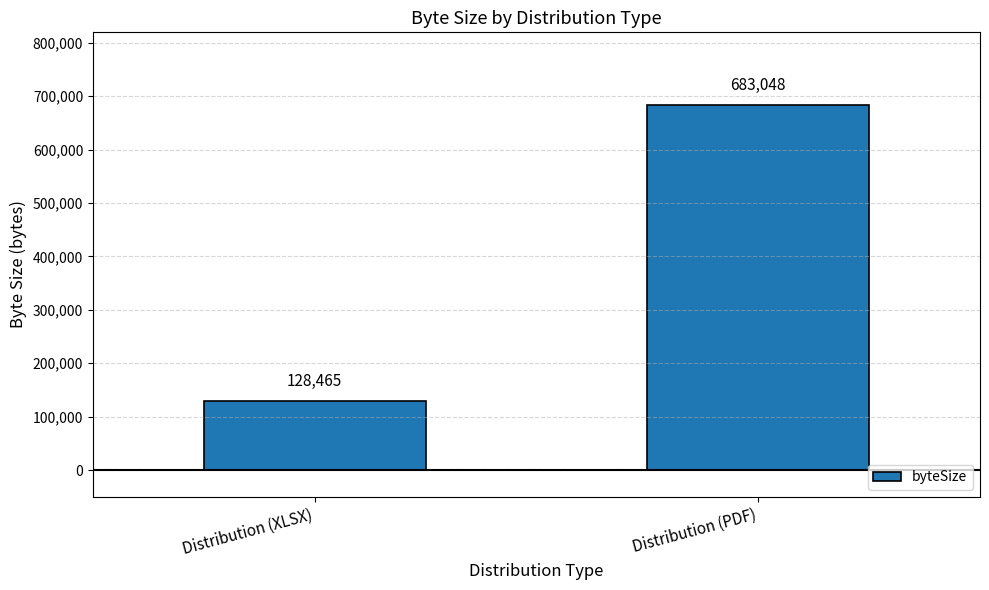

Rank the categories by value from highest to lowest.

Distribution (PDF), Distribution (XLSX)